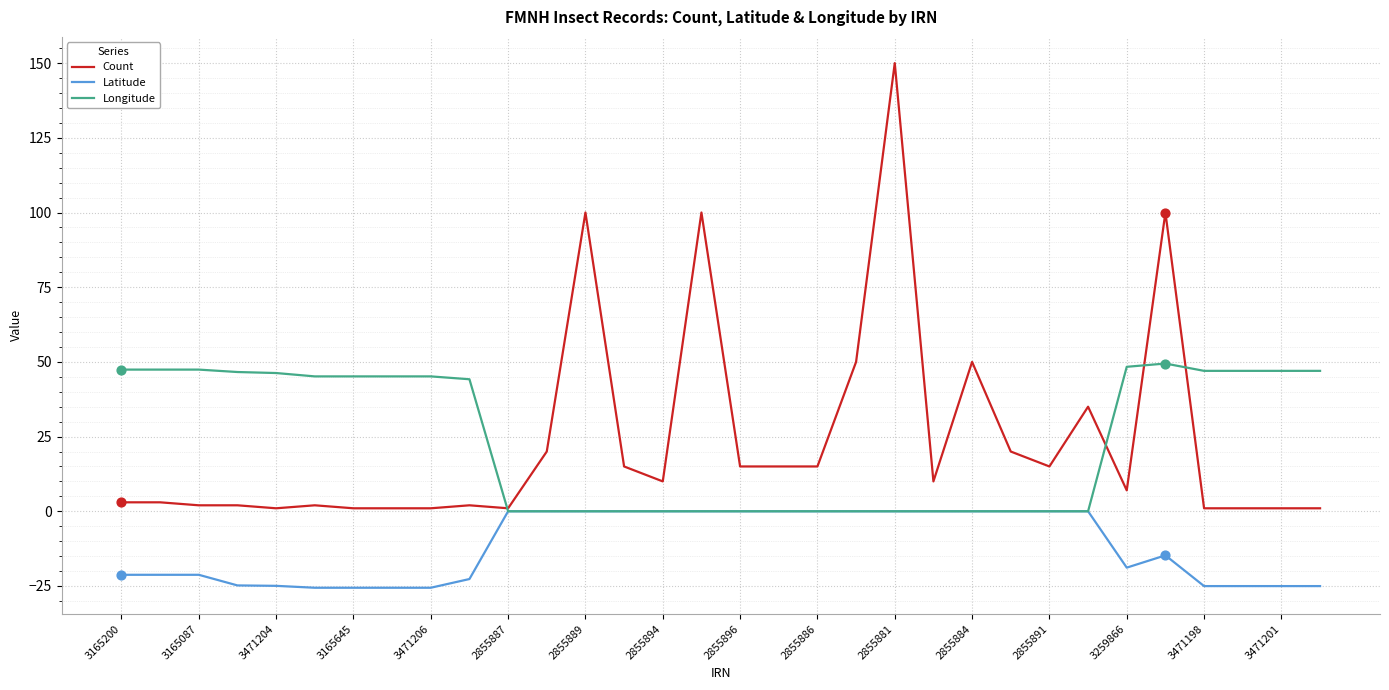

Which series has the largest range (max minus min)?

Count